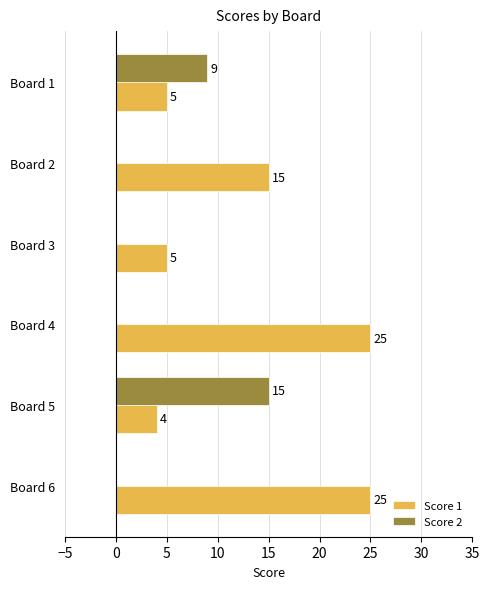

Between Board 3 and Board 5, which series saw the biggest shift?

Score 2